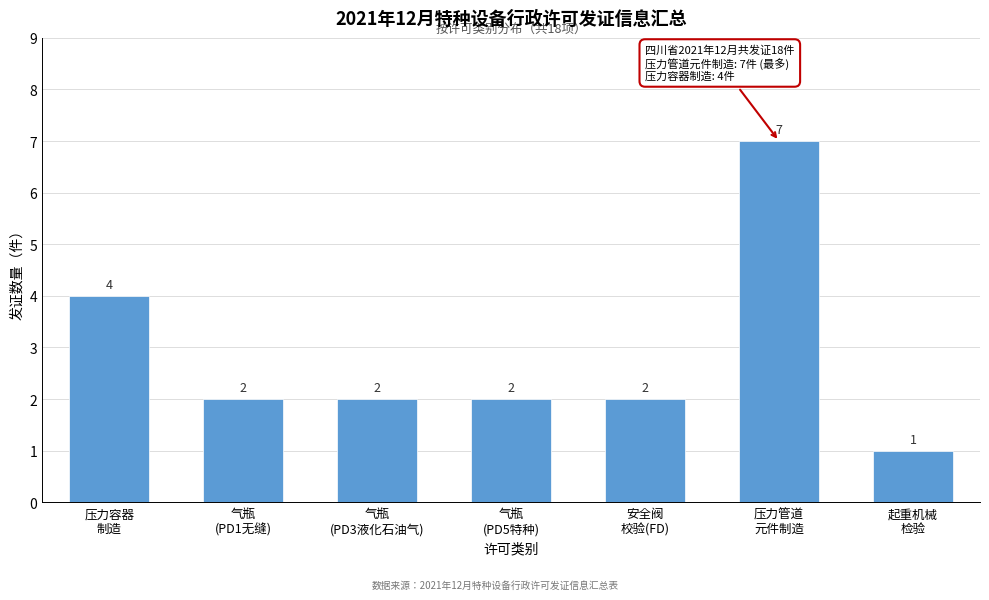

Reading left to right, what are all the values shown in this chart?

4	2	2	2	2	7	1